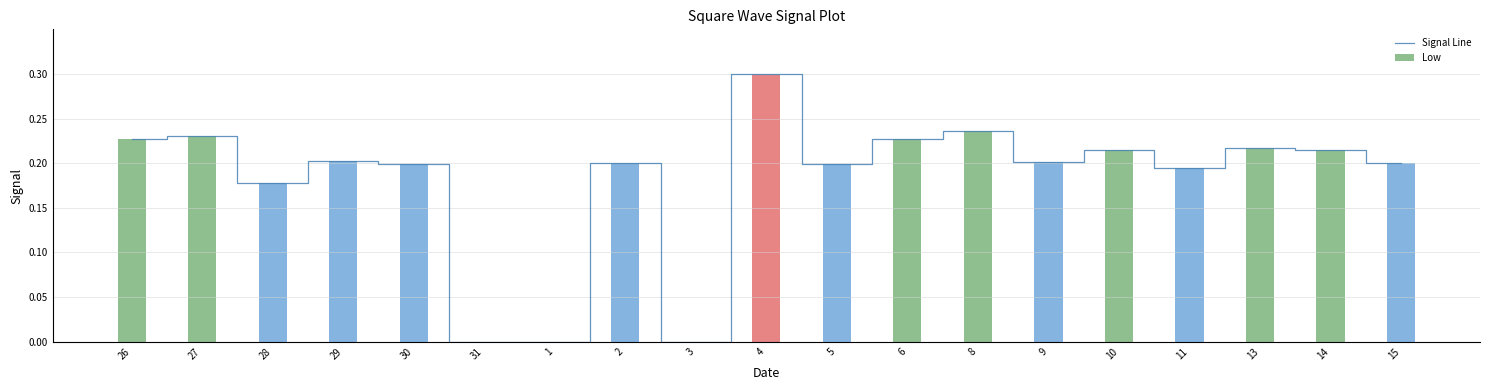

The Signal Line series shows 0.1 at 11. True or false?

False